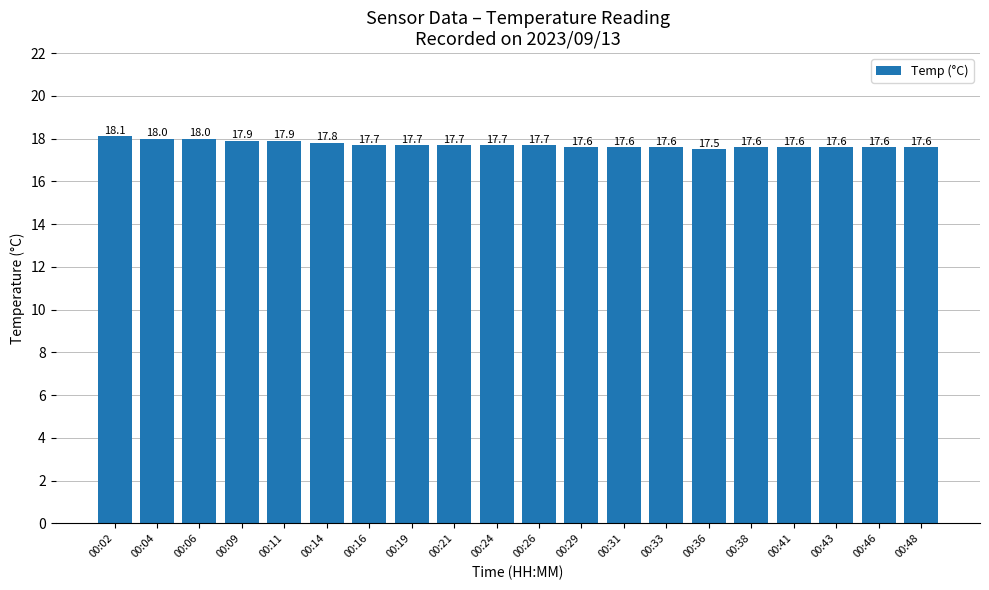

Is it true that the value at 00:06 is 18.0?

True